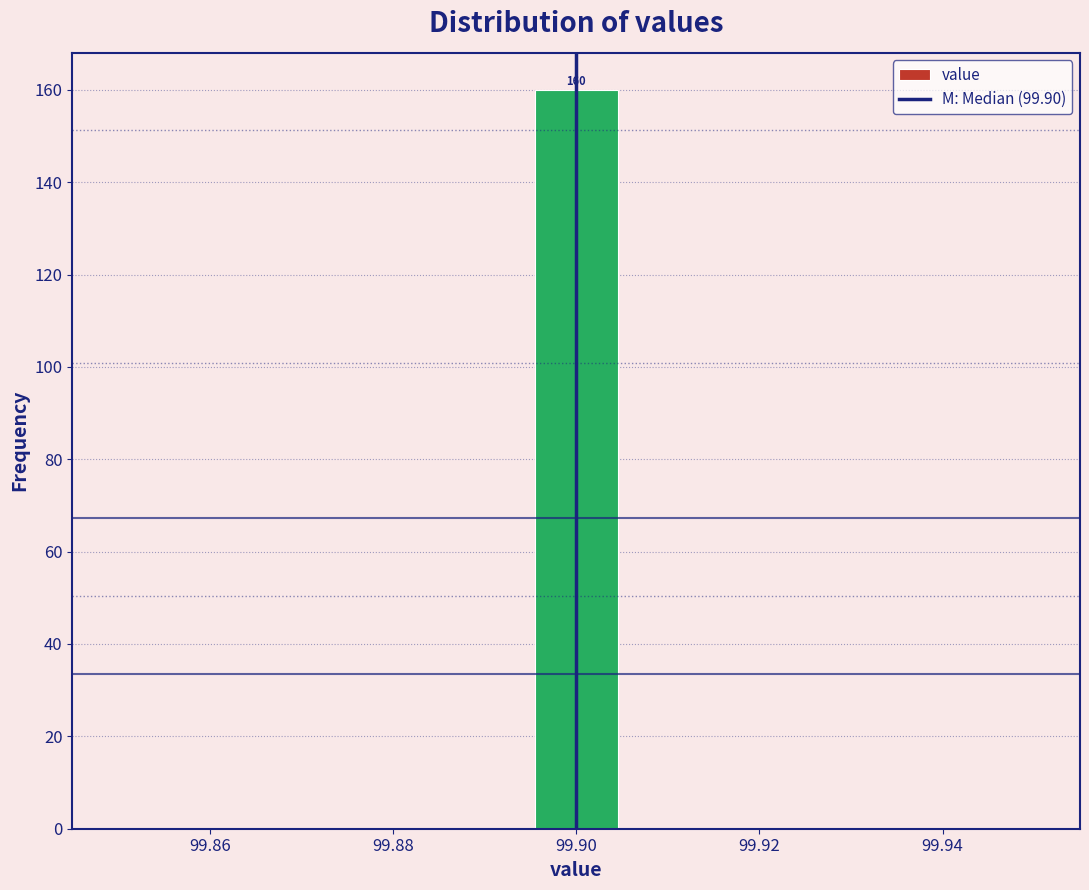

Over which range of the x-axis is the bar tallest?

99.896 to 99.904